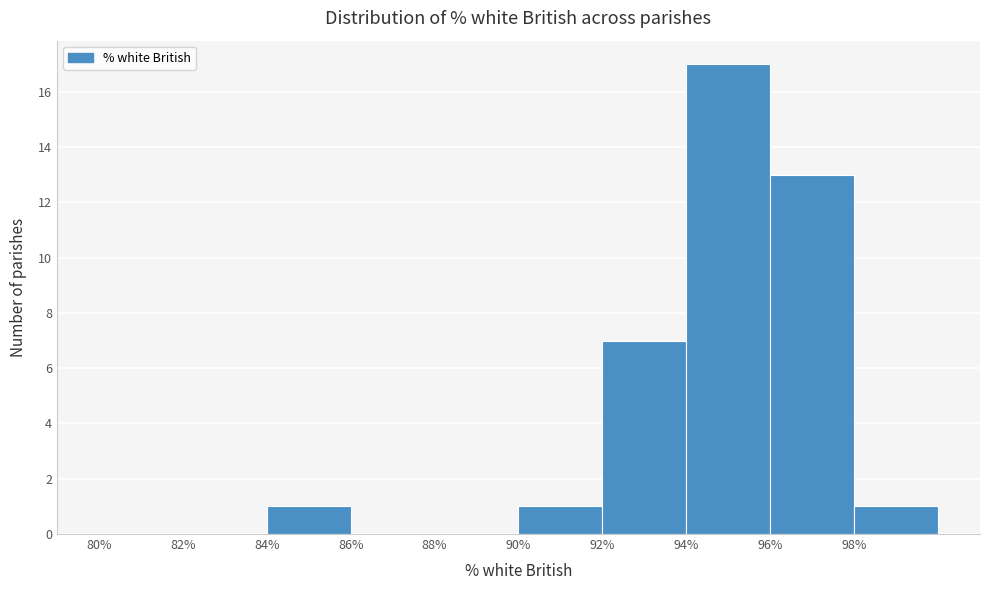

Over which range of the x-axis is the bar tallest?

94 to 96